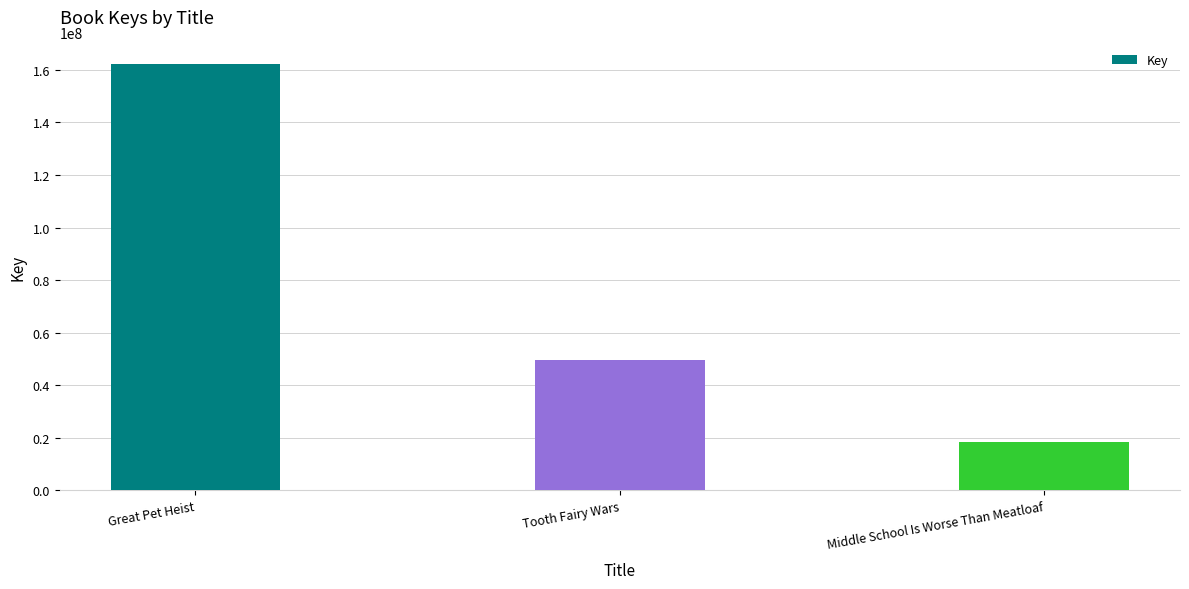

What is the change in value from Great Pet Heist to Middle School Is Worse Than Meatloaf?

-144103602